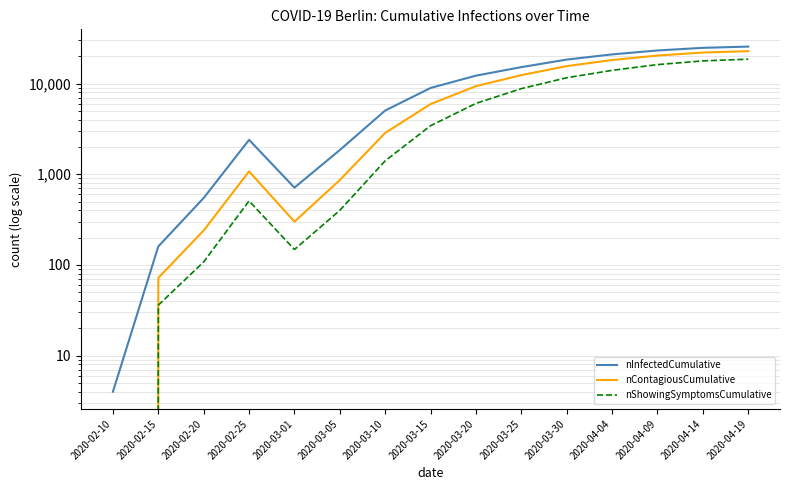

Reading right to left, what are all the values shown in this chart?

nInfectedCumulative: 2020-04-19=25600	2020-04-14=24800	2020-04-09=23200	2020-04-04=21000	2020-03-30=18400	2020-03-25=15200	2020-03-20=12236	2020-03-15=8952	2020-03-10=5048	2020-03-05=1852	2020-03-01=712	2020-02-25=2396	2020-02-20=548	2020-02-15=160	2020-02-10=4
nContagiousCumulative: 2020-04-19=22800	2020-04-14=22000	2020-04-09=20400	2020-04-04=18200	2020-03-30=15600	2020-03-25=12400	2020-03-20=9372	2020-03-15=5948	2020-03-10=2860	2020-03-05=864	2020-03-01=300	2020-02-25=1076	2020-02-20=240	2020-02-15=72	2020-02-10=0
nShowingSymptomsCumulative: 2020-04-19=18600	2020-04-14=17800	2020-04-09=16200	2020-04-04=14000	2020-03-30=11600	2020-03-25=8800	2020-03-20=6052	2020-03-15=3432	2020-03-10=1408	2020-03-05=400	2020-03-01=148	2020-02-25=508	2020-02-20=108	2020-02-15=36	2020-02-10=0